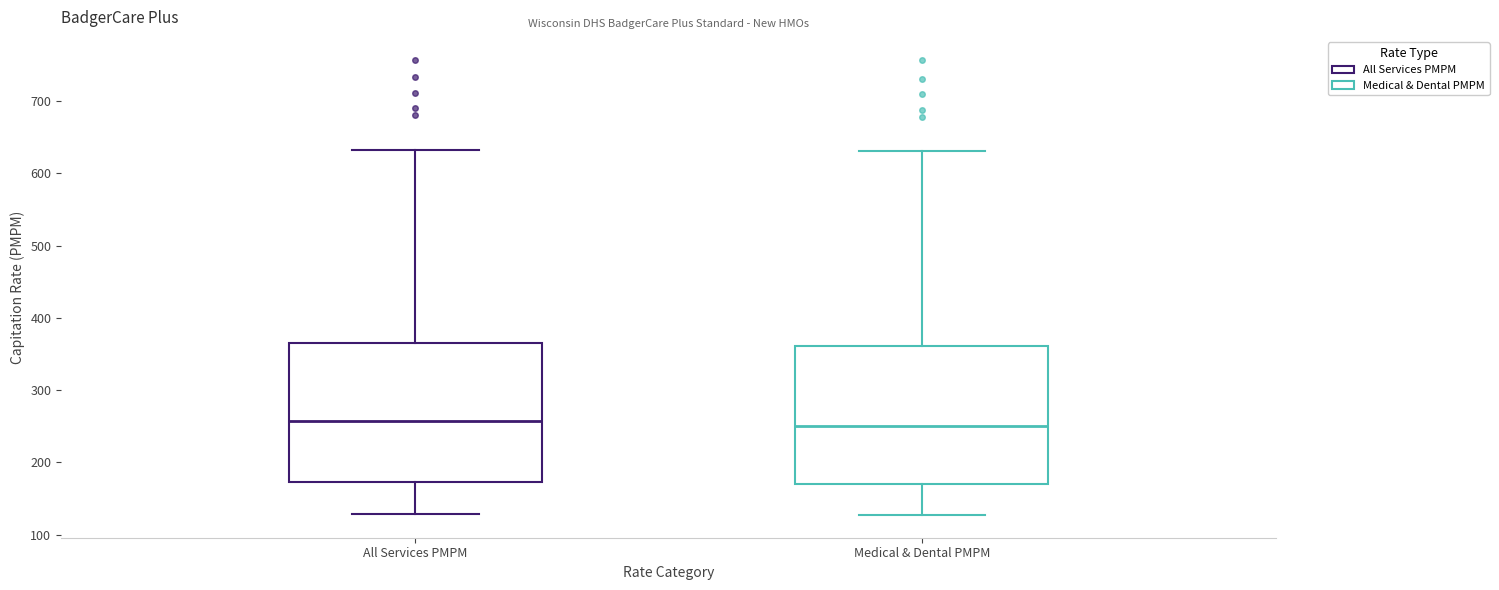

Where does the median line of the box for Medical & Dental PMPM sit on the y-axis? The values are not printed on the chart, so give them approximately, as read against the axis.

250